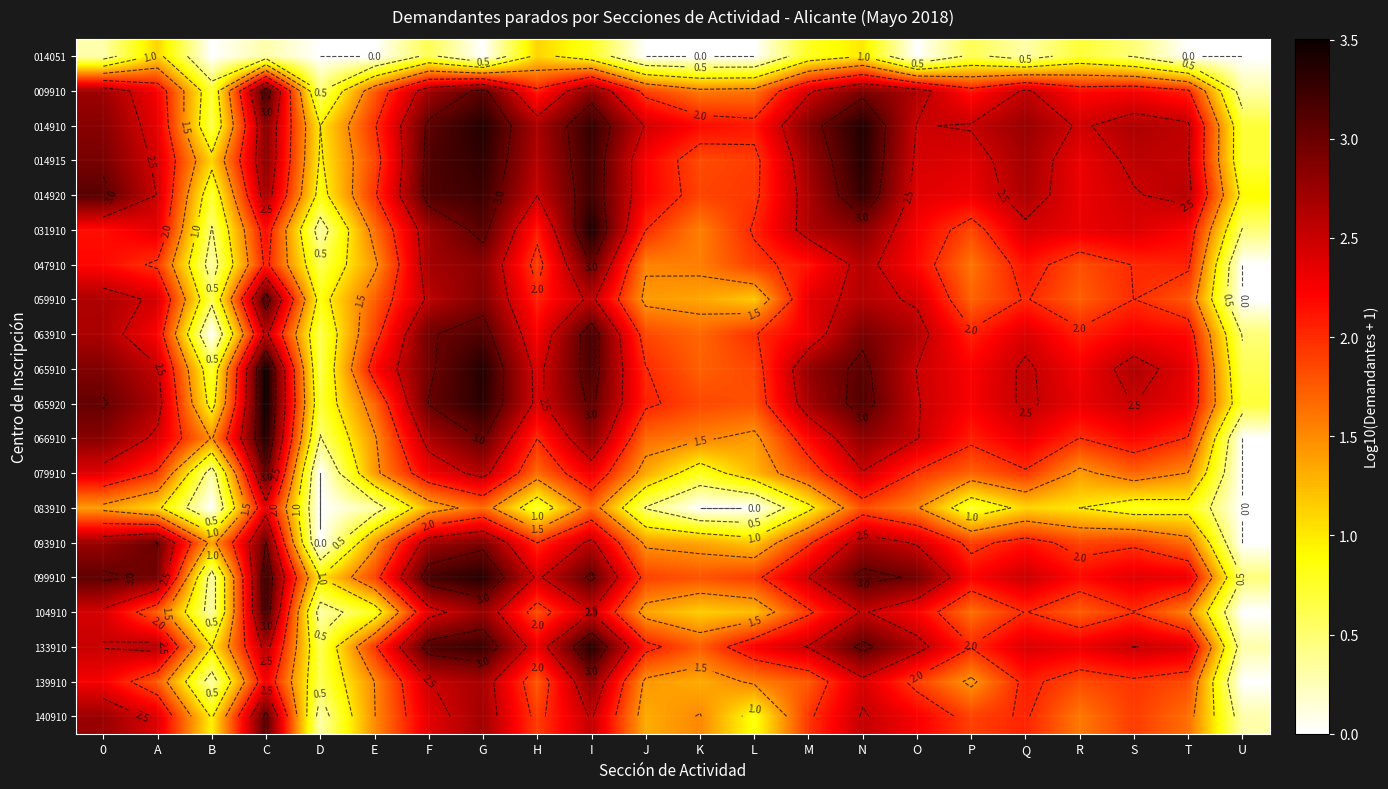

Which series has the largest total across all categories?

014910